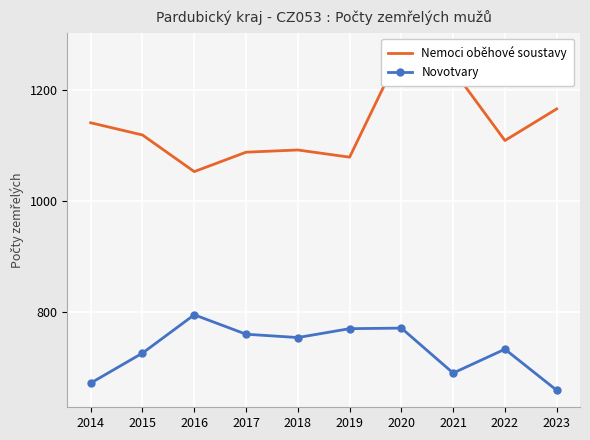

True or false: Novotvary and Nemoci oběhové soustavy intersect in this chart.

False